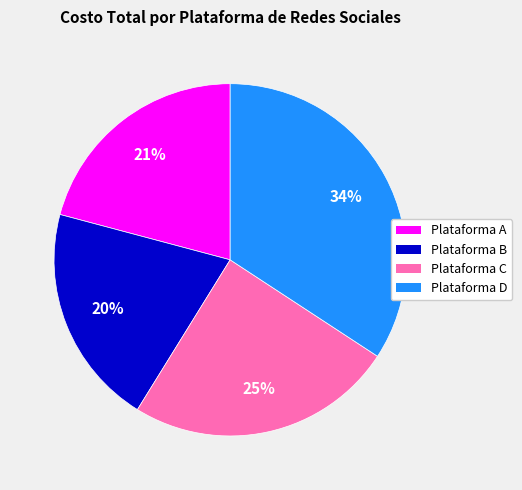

Which category has the biggest portion of the pie?

Plataforma D